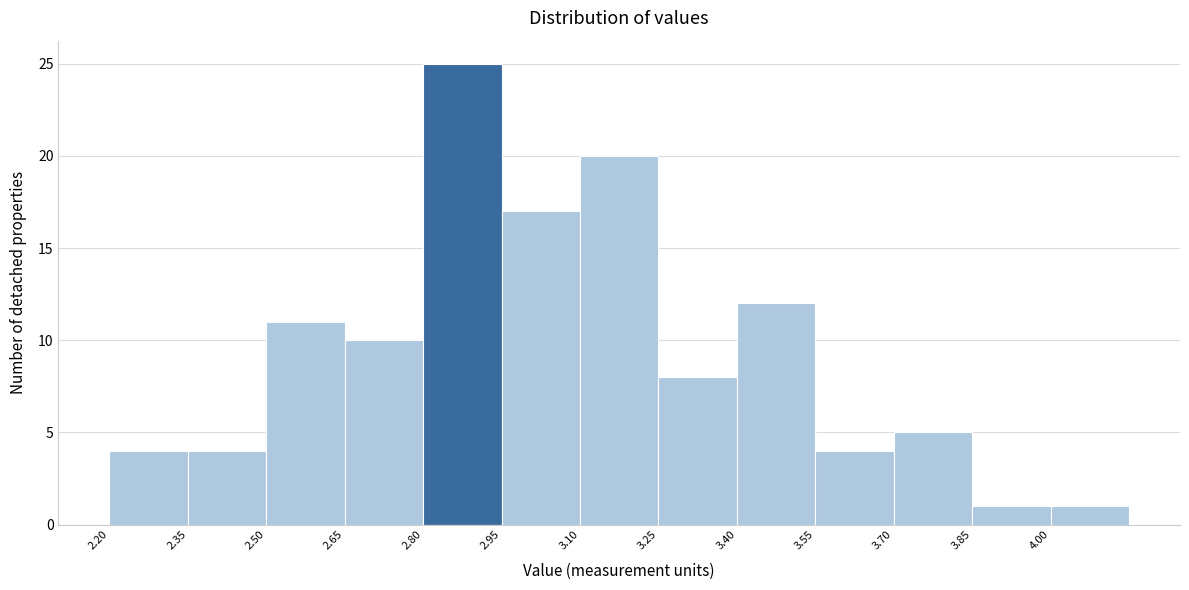

Reading left to right, transcribe this chart: for each bar, give the range it covers on the x-axis and its height. Neither the bar edges nor the heights are printed on the chart, so give them approximately, as read against the axes.

2.20 to 2.35: 4
2.35 to 2.50: 4
2.50 to 2.65: 11
2.65 to 2.80: 10
2.80 to 2.95: 25
2.95 to 3.10: 17
3.10 to 3.25: 20
3.25 to 3.40: 8
3.40 to 3.55: 12
3.55 to 3.70: 4
3.70 to 3.85: 5
3.85 to 4.00: 1
4.00 to 4.15: 1